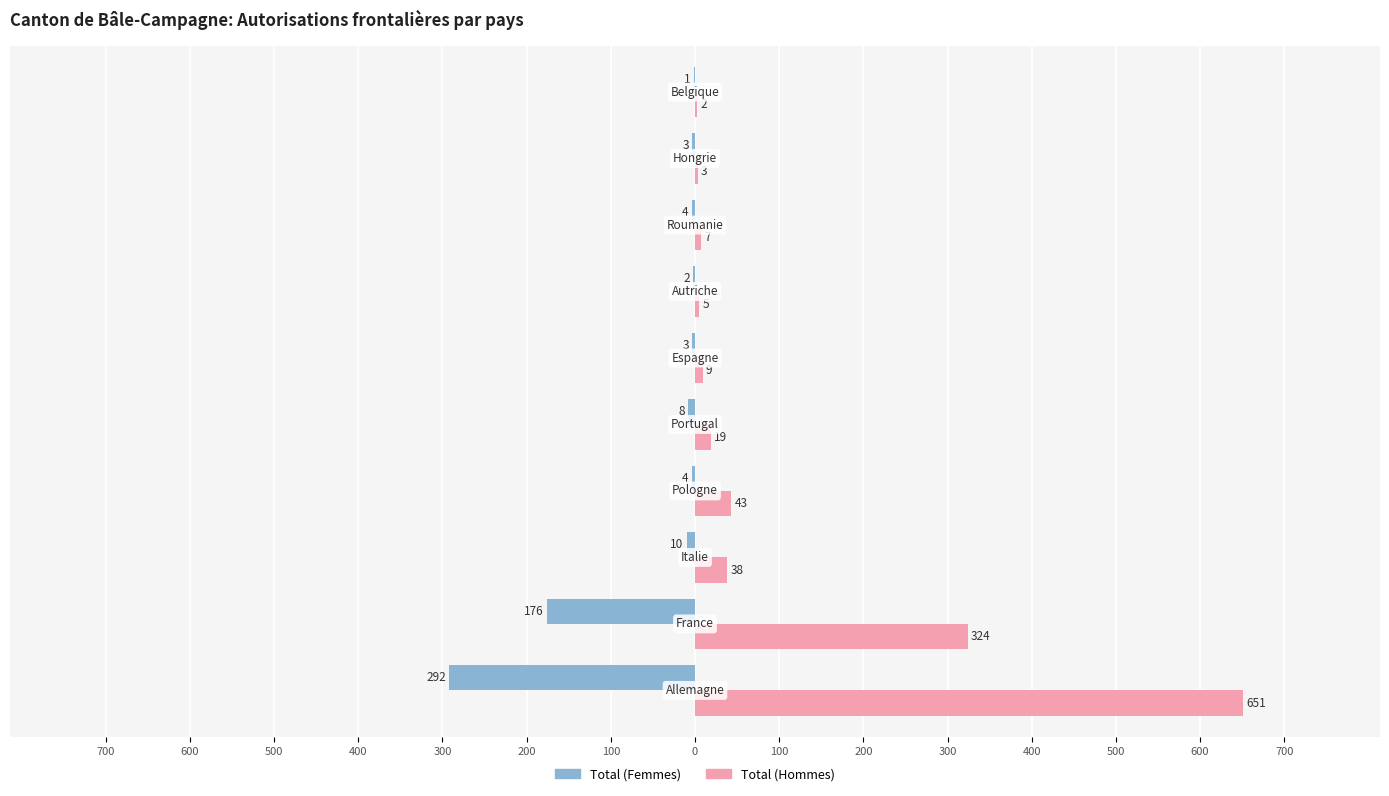

What are all the series names shown in the legend?

Total (Femmes), Total (Hommes)